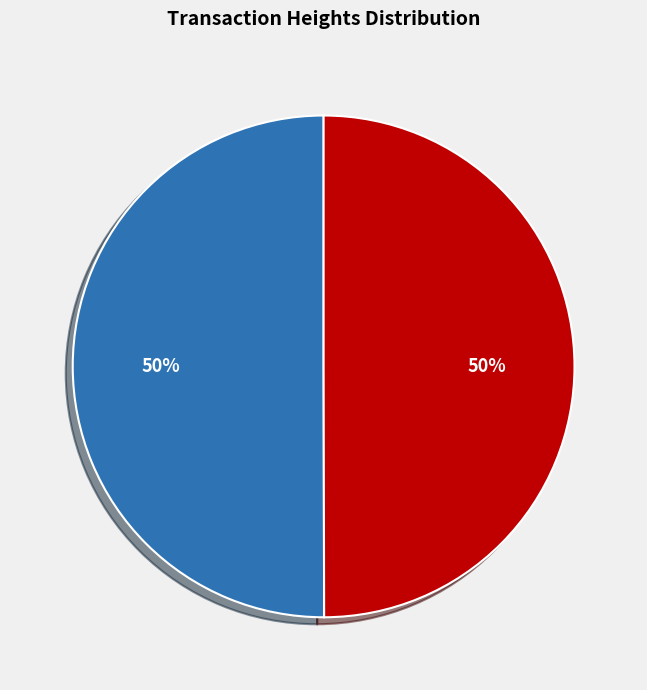

To the nearest percent, what is the average slice percentage?

50%